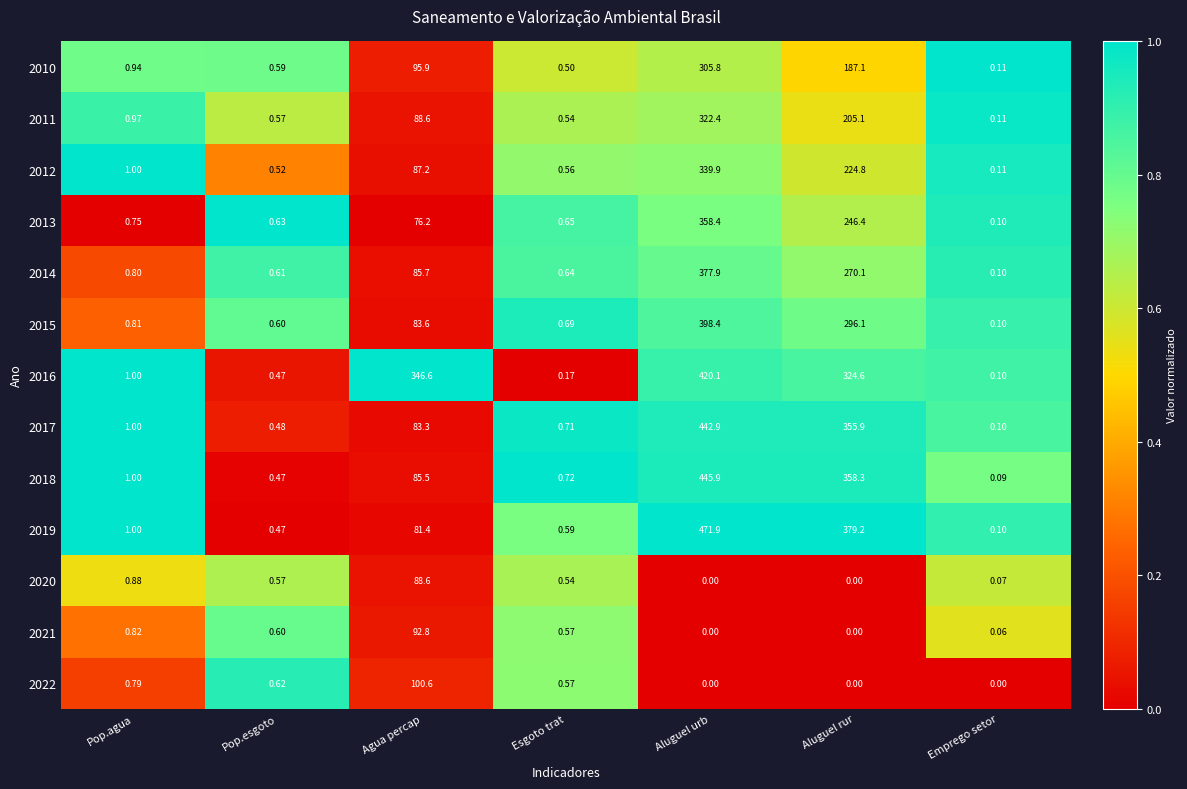

At which label is 2019 closest to 236?

Aluguel rur